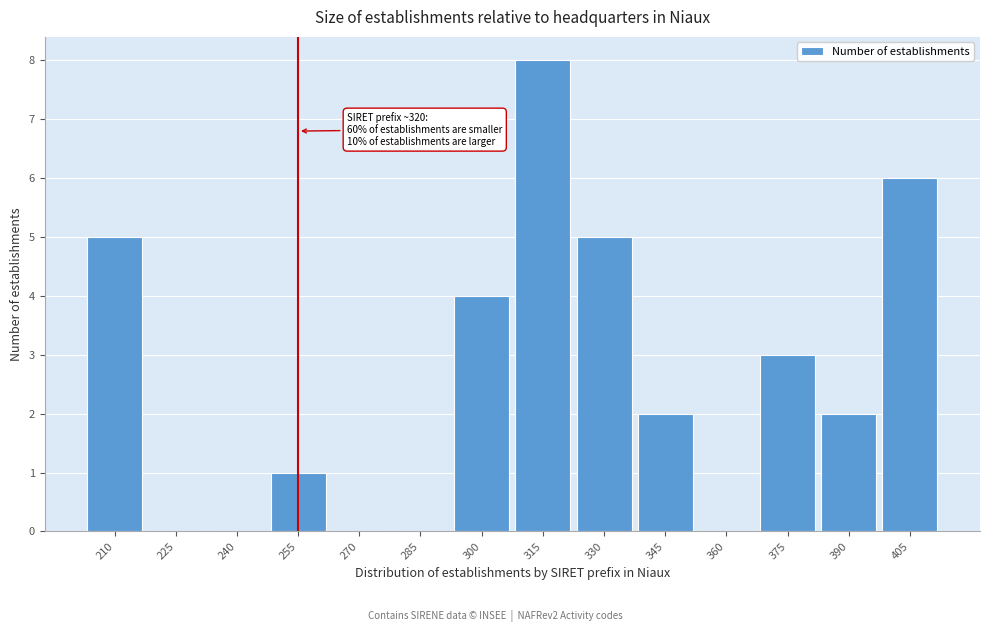

Reading left to right, what are all the values shown in this chart?

210=5	225=0	240=0	255=1	270=0	285=0	300=4	315=8	330=5	345=2	360=0	375=3	390=2	405=6